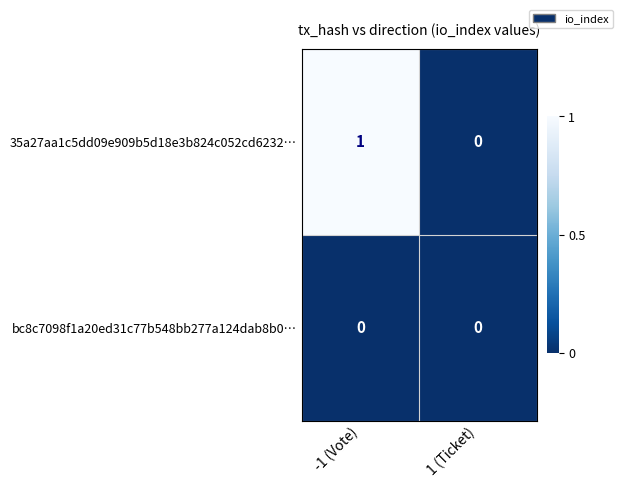

Rank the series at -1 (Vote) from highest to lowest value.

35a27aa1c5dd09e909b5d18e3b824c052cd6232…, bc8c7098f1a20ed31c77b548bb277a124dab8b0…